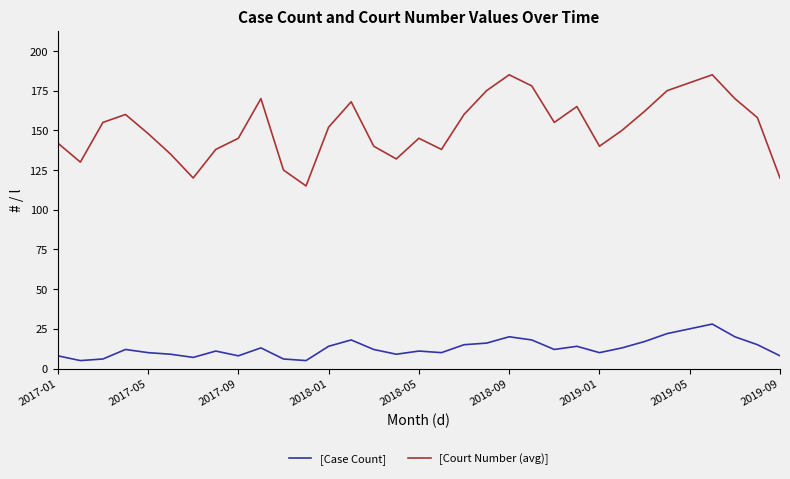

In [Case Count], how many points are lower than both neighbors (excluding endpoints)?

8